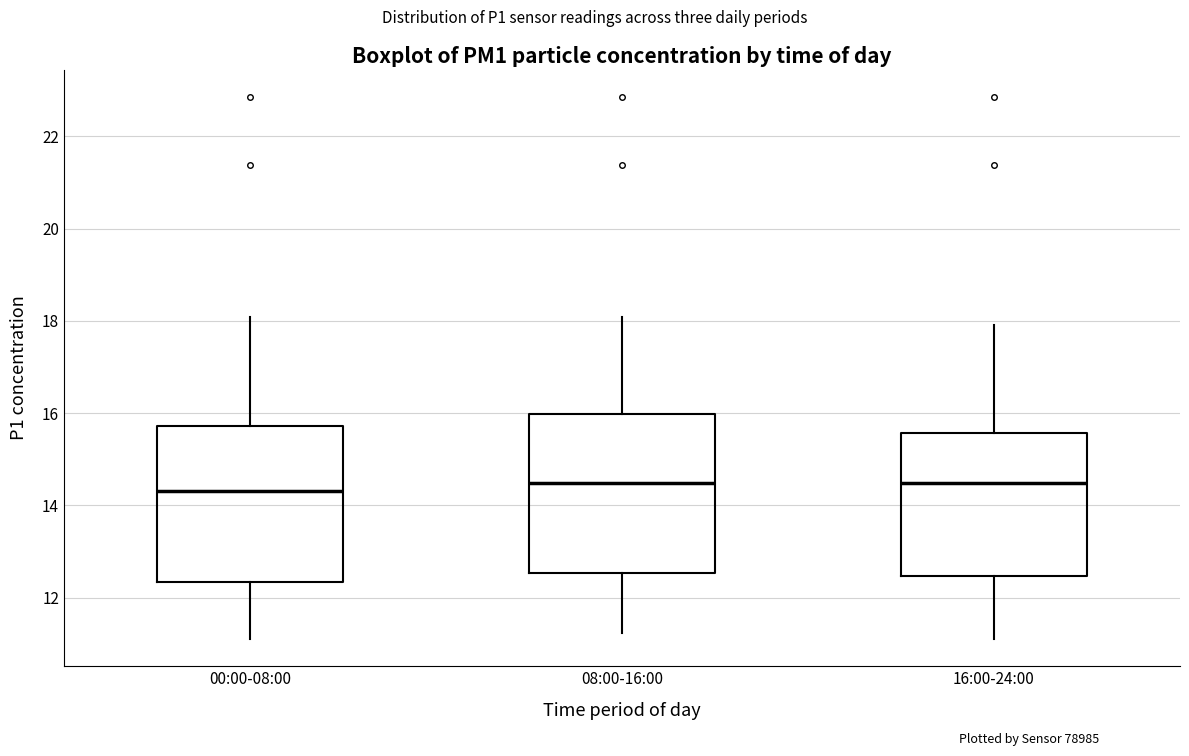

Reading left to right, transcribe this box plot: for each box, give where its median line is, the range the box spans, and where its two whiskers end, as read against the y-axis. The values are not printed on the chart, so give them approximately, as read against the axis.

00:00-08:00: median 14.4, box 12.4 to 15.8, whiskers 11.2 to 18.0
08:00-16:00: median 14.4, box 12.6 to 16.0, whiskers 11.2 to 18.0
16:00-24:00: median 14.4, box 12.4 to 15.6, whiskers 11.2 to 18.0